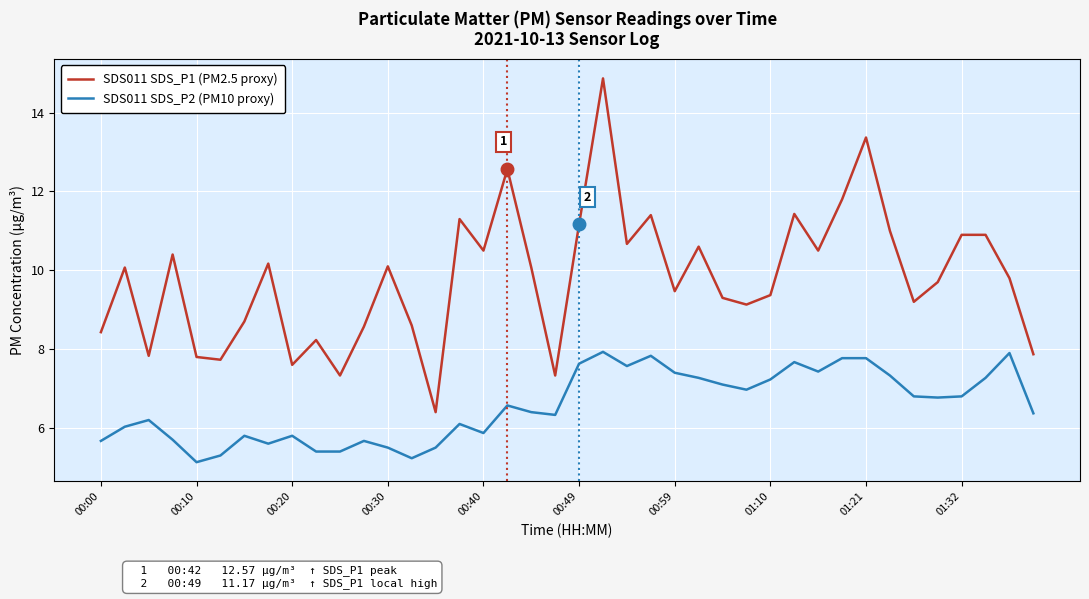

What are all the series names shown in the legend?

SDS011 SDS_P1 (PM2.5 proxy), SDS011 SDS_P2 (PM10 proxy)